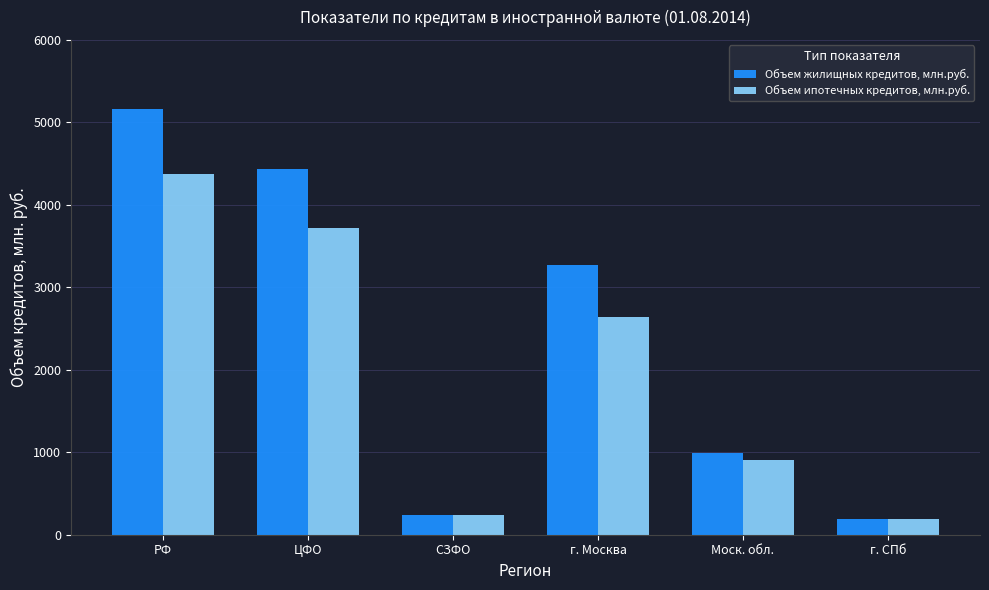

What is the value of the Объем ипотечных кредитов, млн.руб. bar at the 1st from the left?

4376